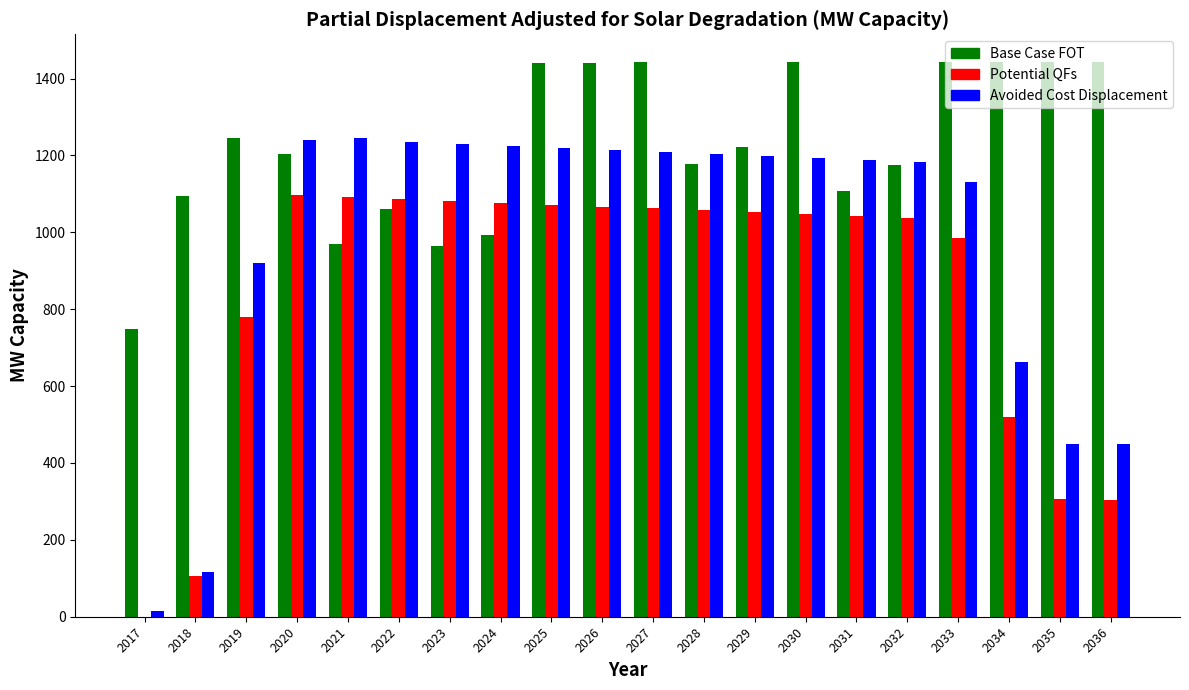

Is the value of Avoided Cost Displacement at 2031 greater than the value of Potential QFs at 2032?

Yes